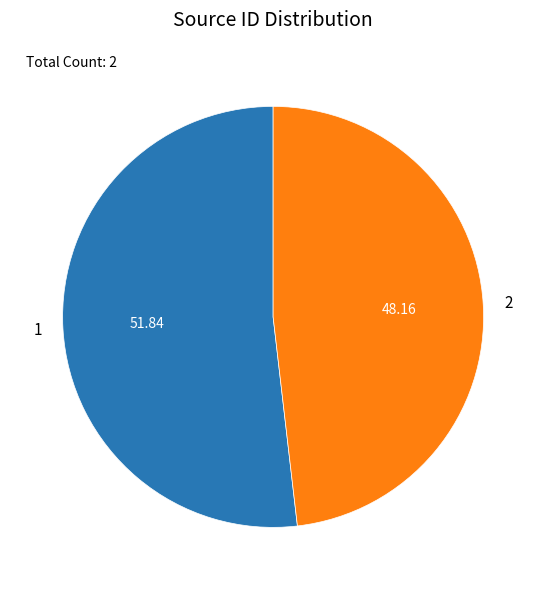

What is the ratio of the value at 1 to the value at 2?

1.1